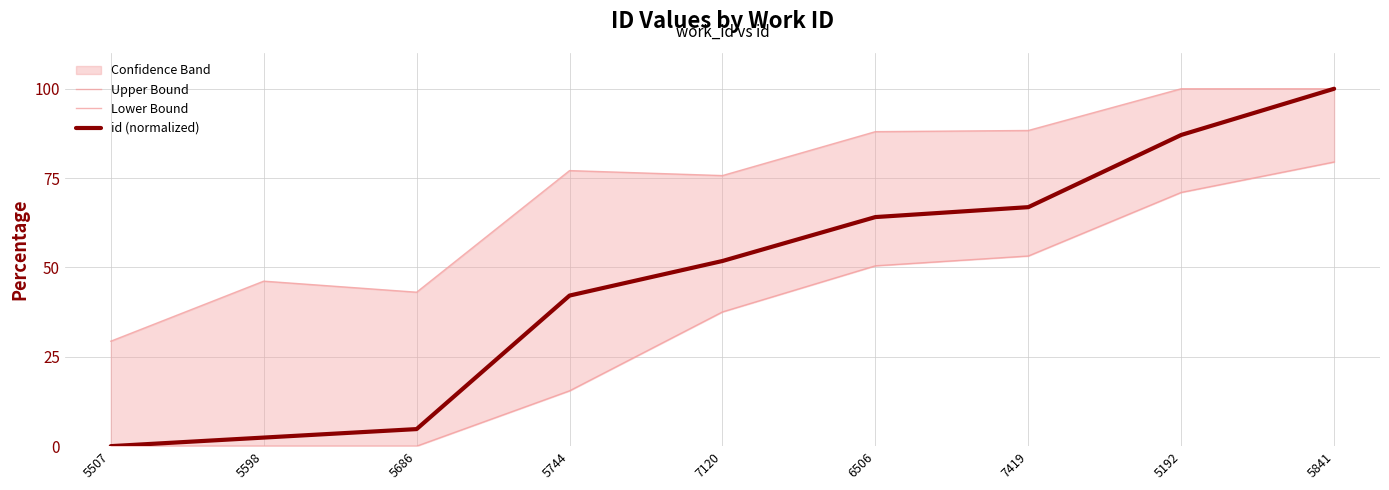

The Upper Bound series shows 100.0 at 5841. True or false?

True